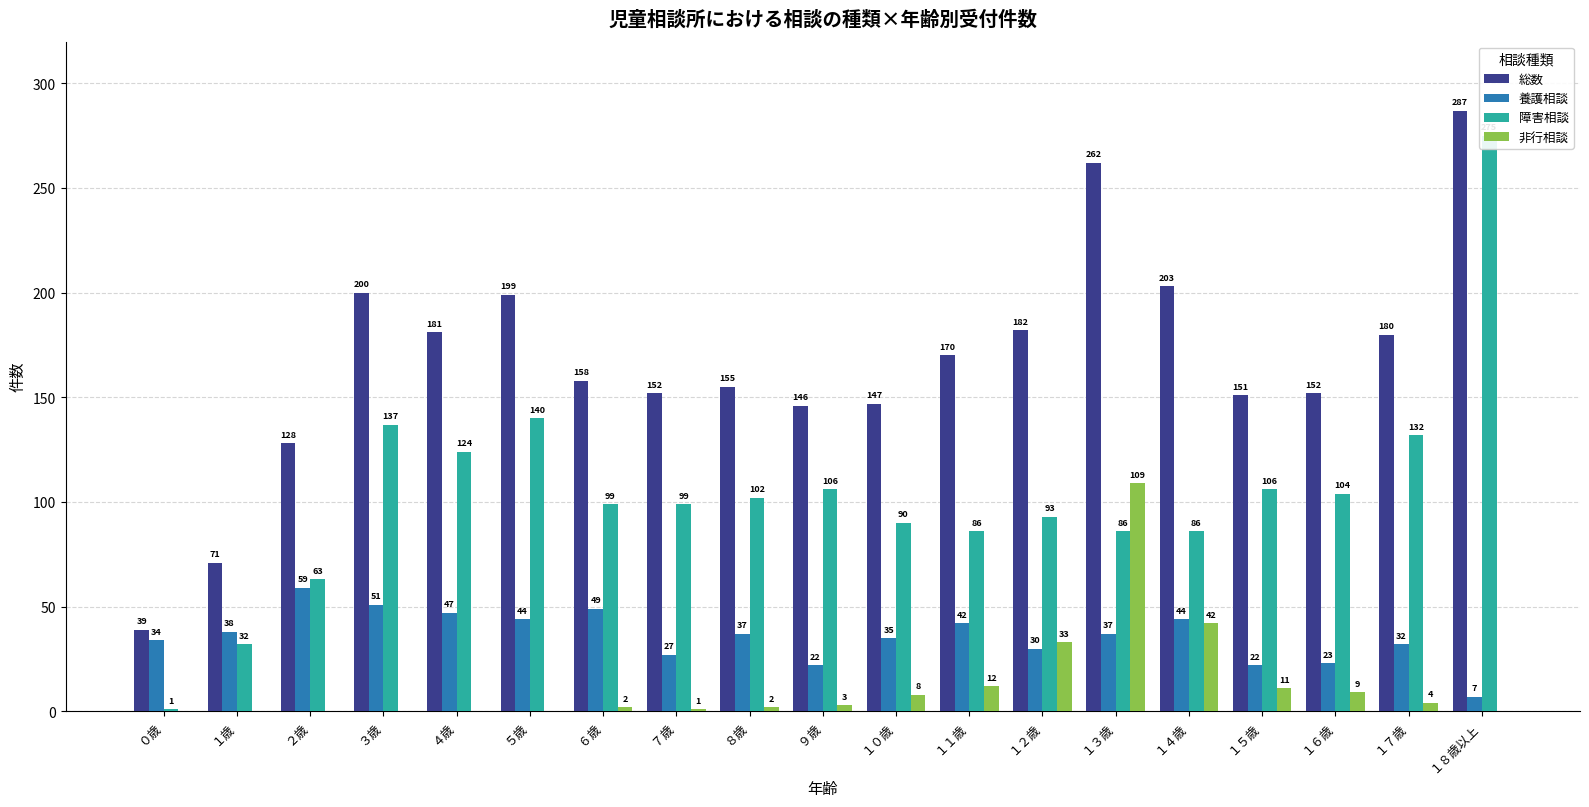

What is the label of the 10th bar from the right?

９歳